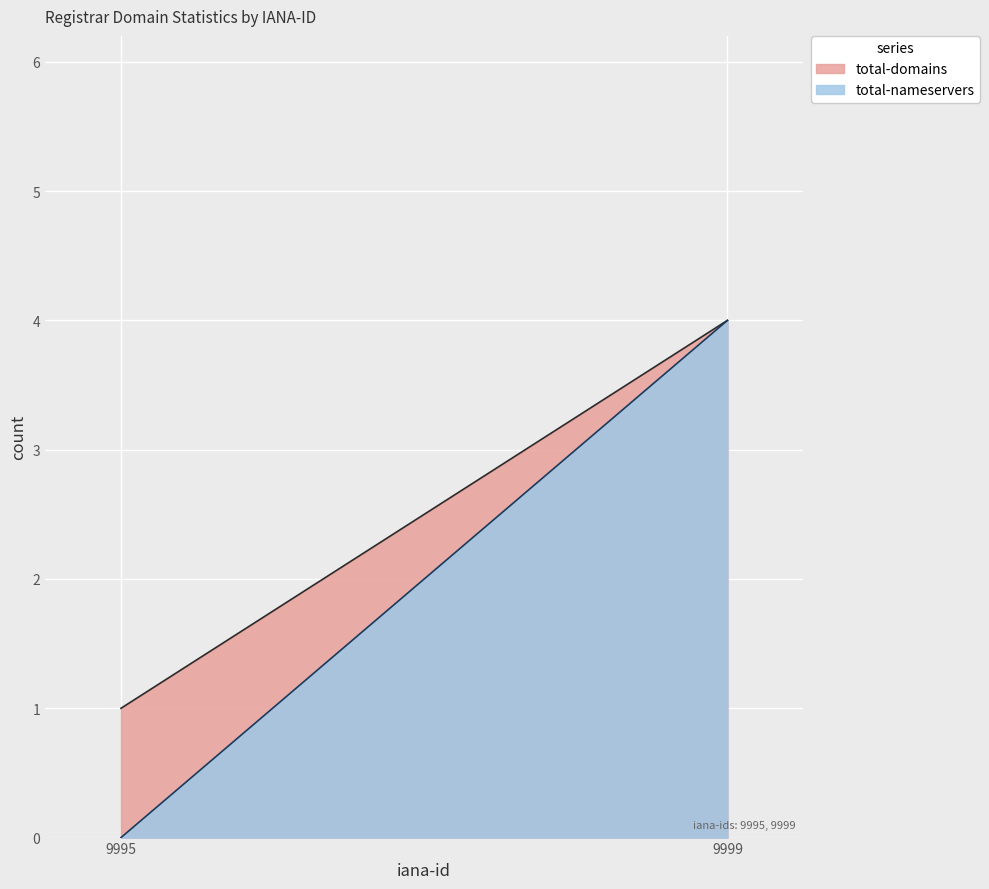

Does the chart display data point markers on the line(s)?

No